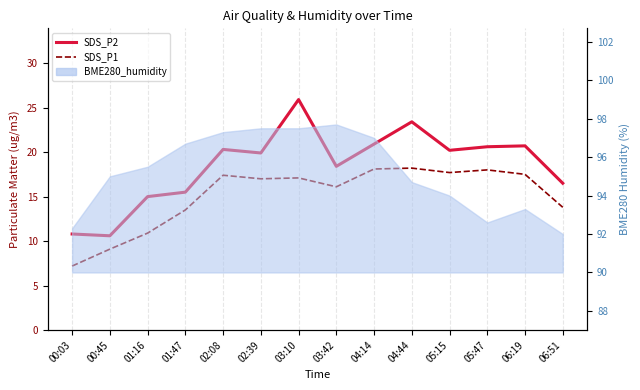

True or false: SDS_P2 and SDS_P1 intersect in this chart.

False